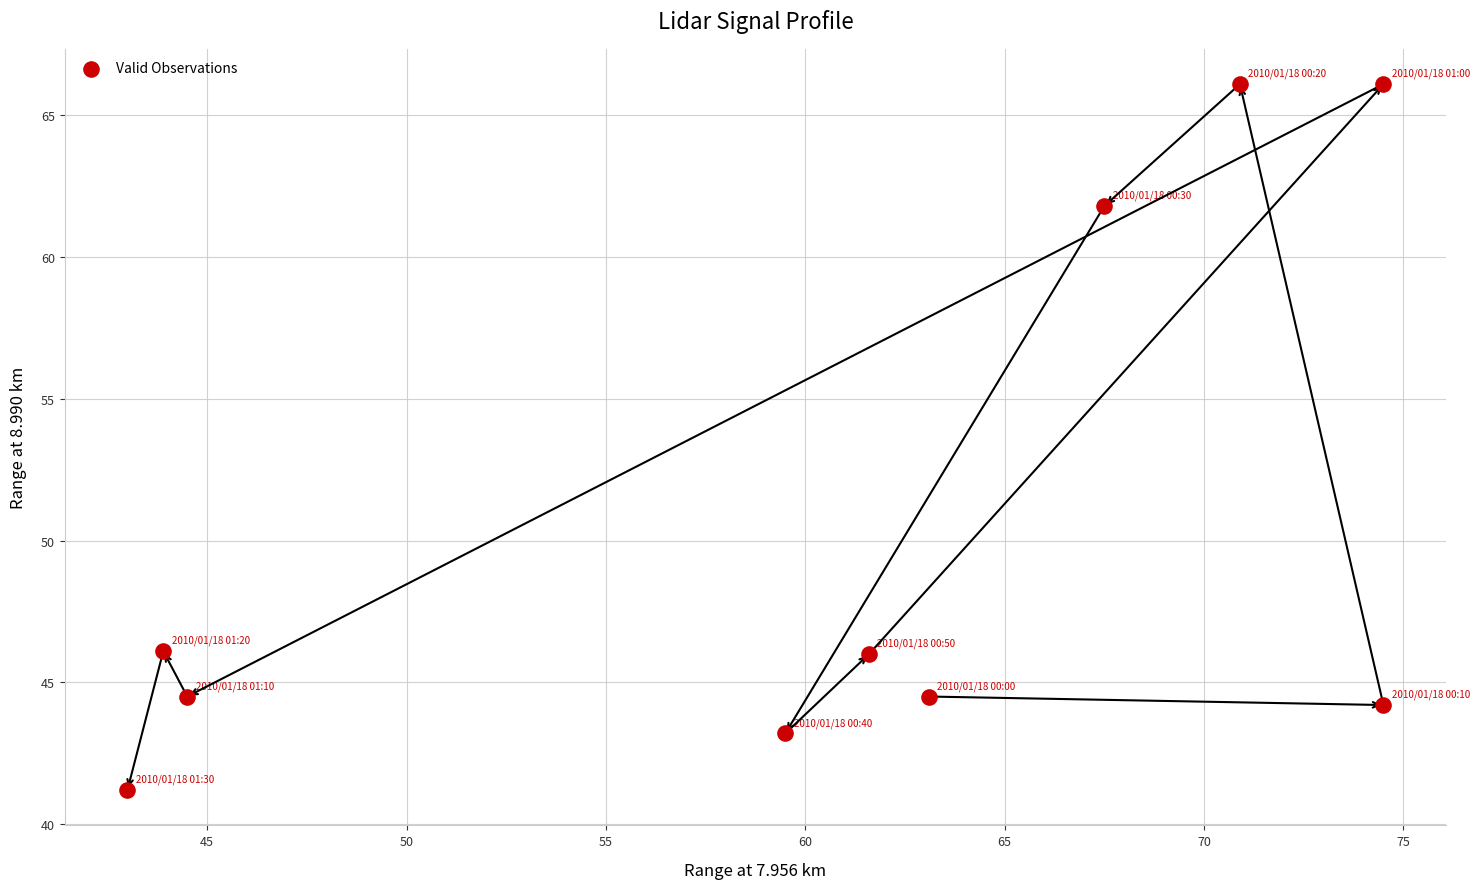

What is the range of Y values (max minus min)?

24.9